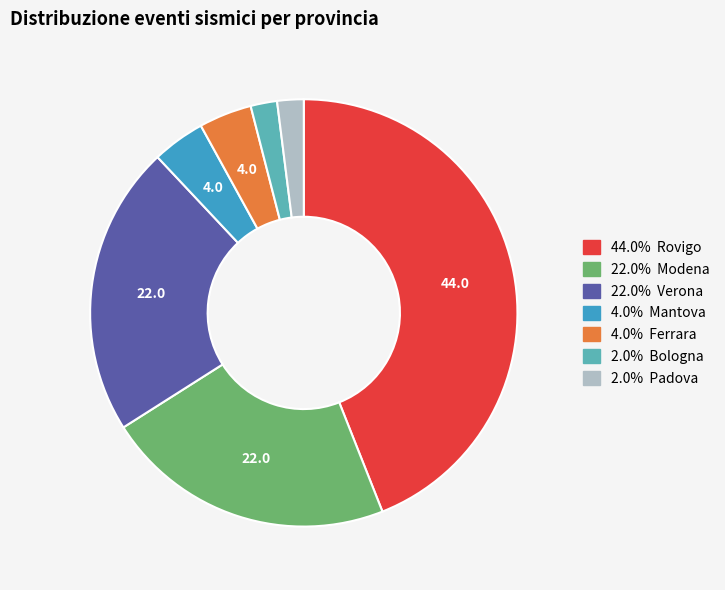

Is there a majority slice in this chart?

No